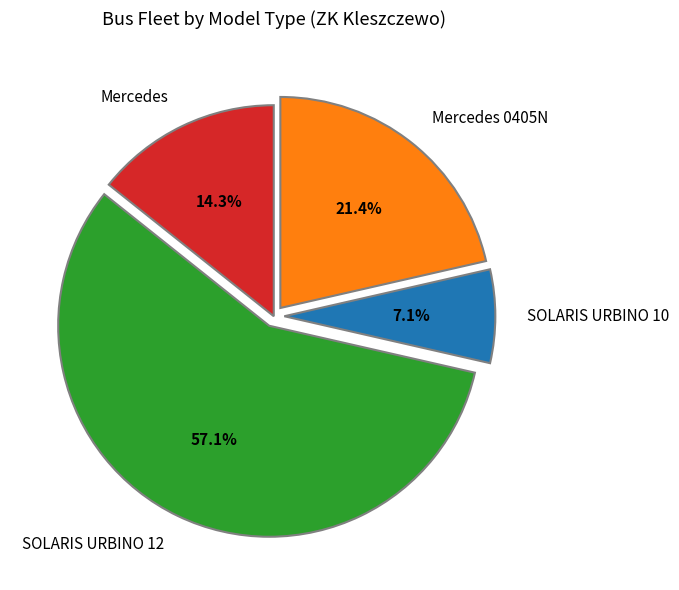

Which has a higher value, SOLARIS URBINO 12 or Mercedes 0405N?

SOLARIS URBINO 12